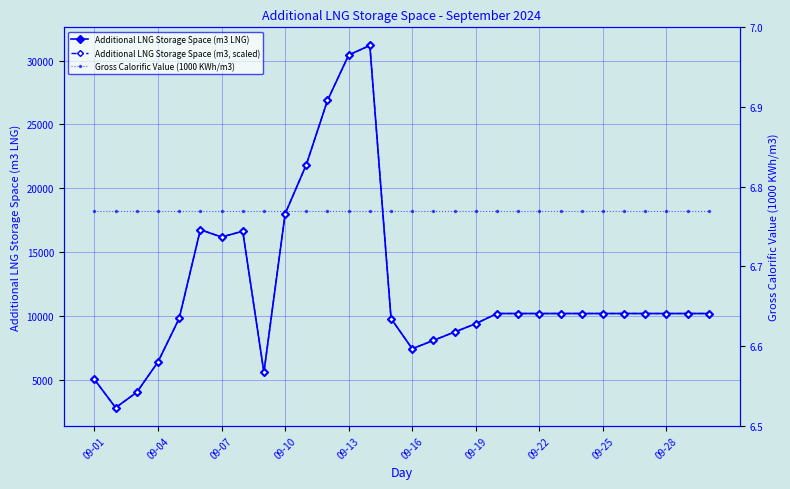

How many interior local valleys does the Additional LNG Storage Space (m3 LNG) series have?

4